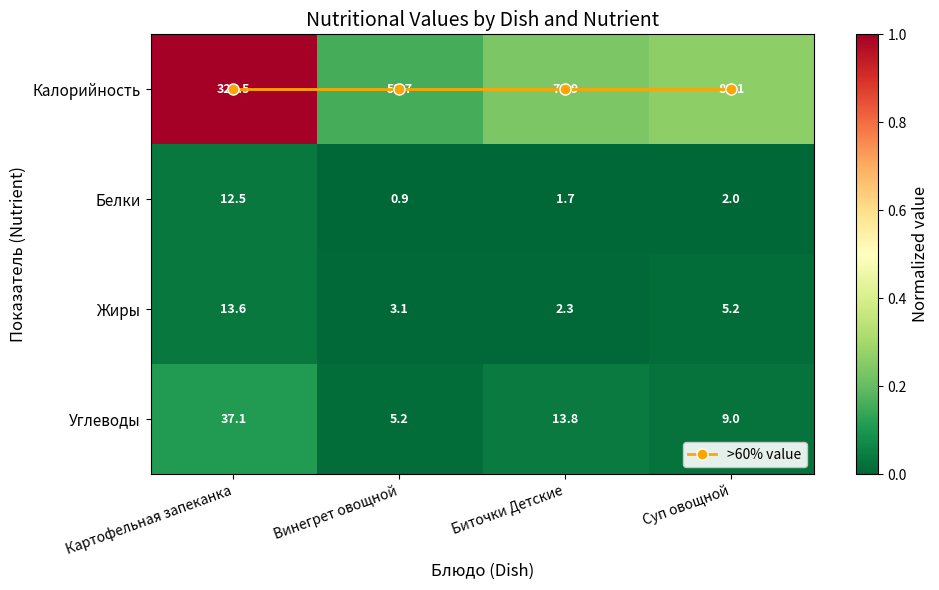

At which label does Углеводы reach its minimum?

Винегрет овощной